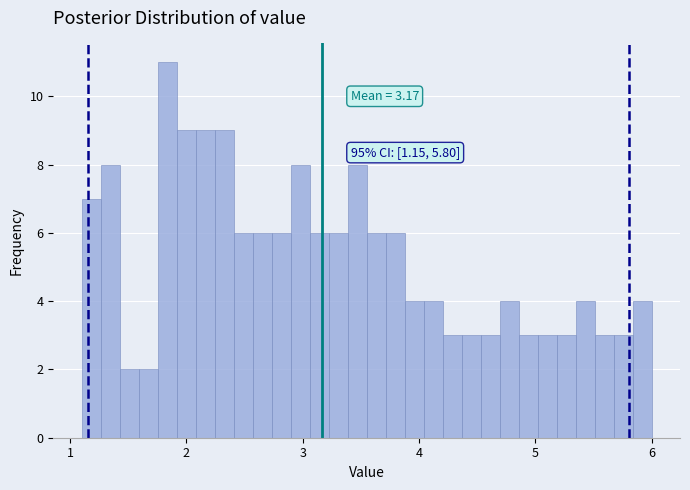

Read against the x-axis, roughly where is the centre of the tallest bar?

1.8